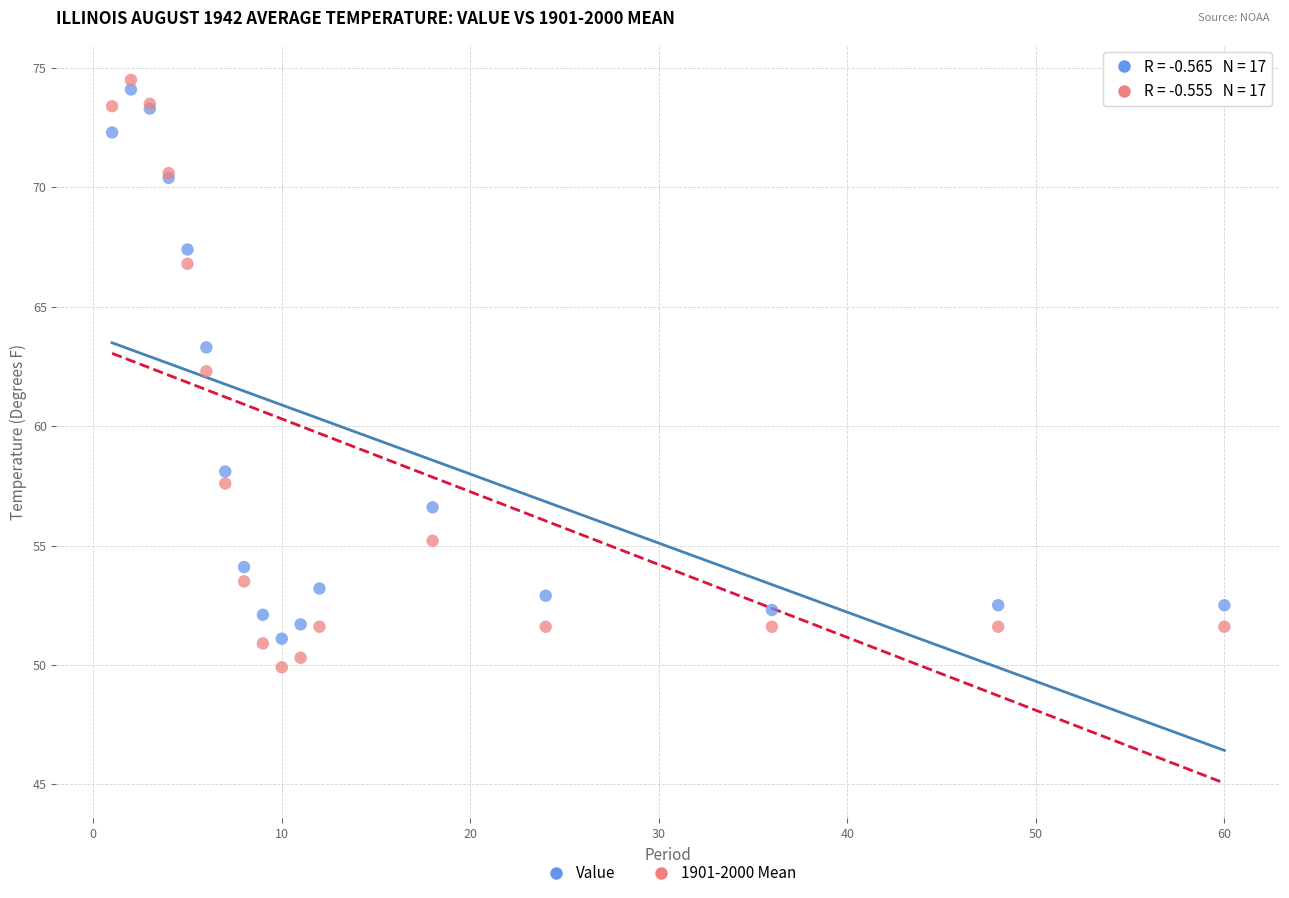

What are all the series names shown in the legend?

Value, 1901-2000 Mean